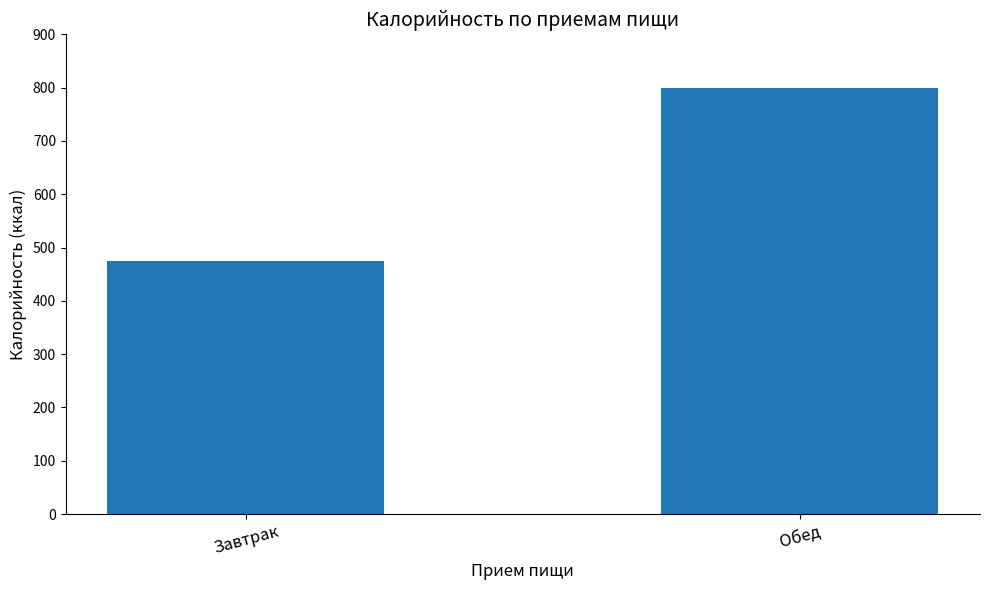

Is it true that the value at Завтрак is 474.1?

True